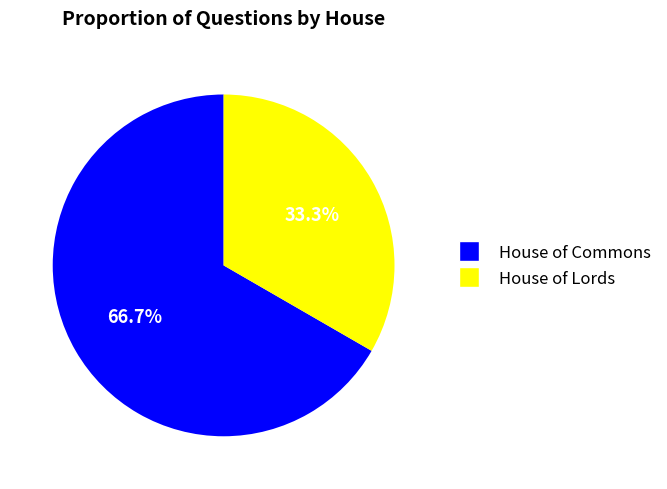

The House of Commons slice represents 67% of the pie. True or false?

True